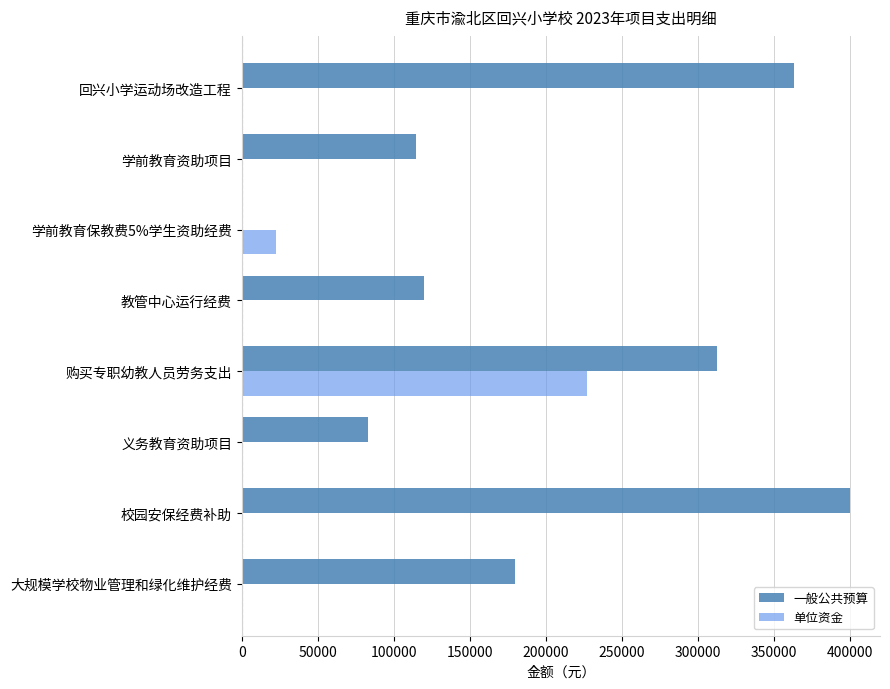

What are all the series names shown in the legend?

一般公共预算, 单位资金